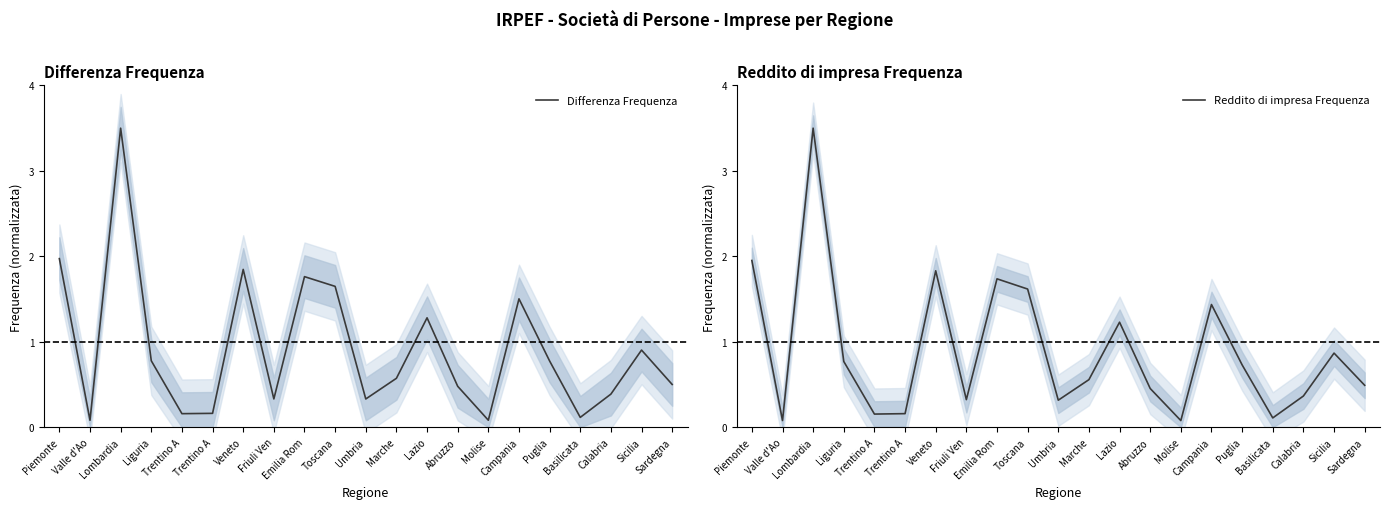

Is this an area chart (filled region under the line)?

No